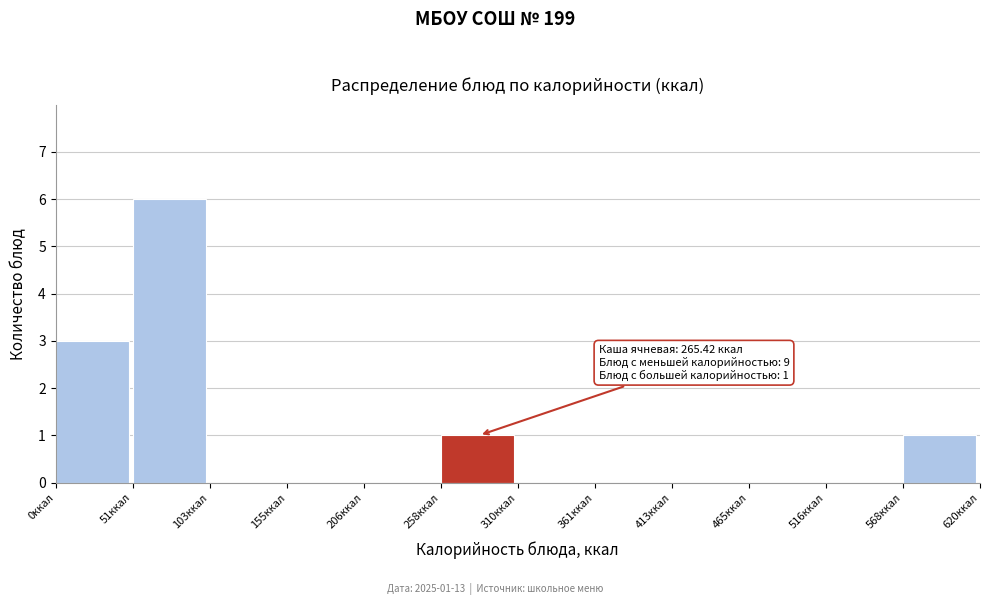

Over which range of the x-axis is the bar tallest?

50 to 100